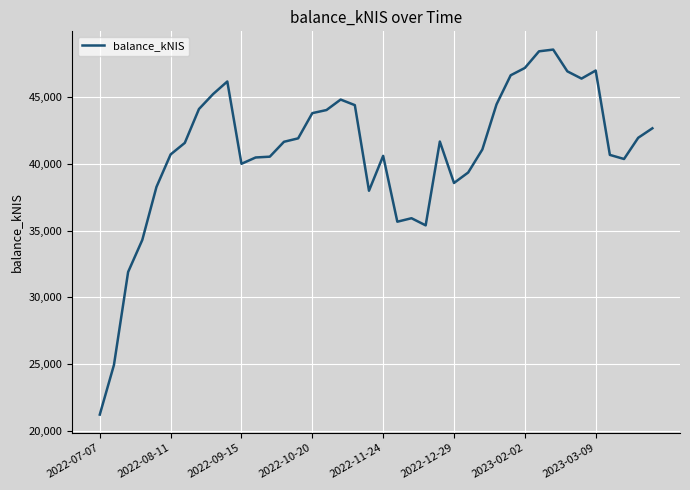

Is this an area chart (filled region under the line)?

No